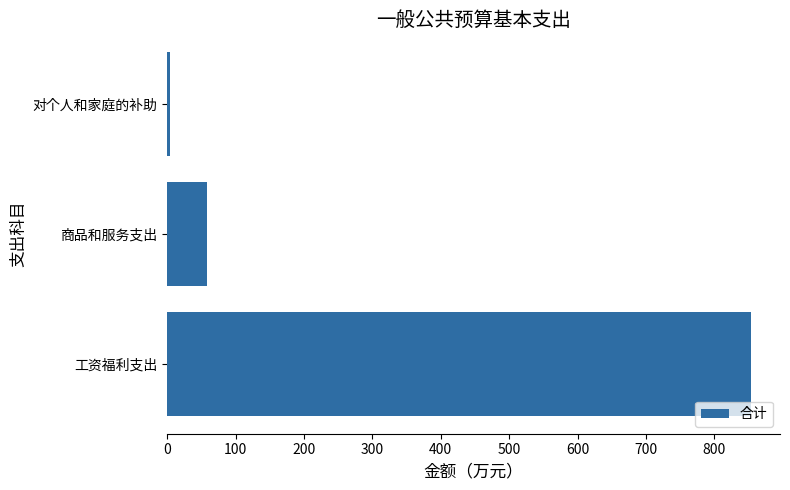

How many values exceed 58?

2